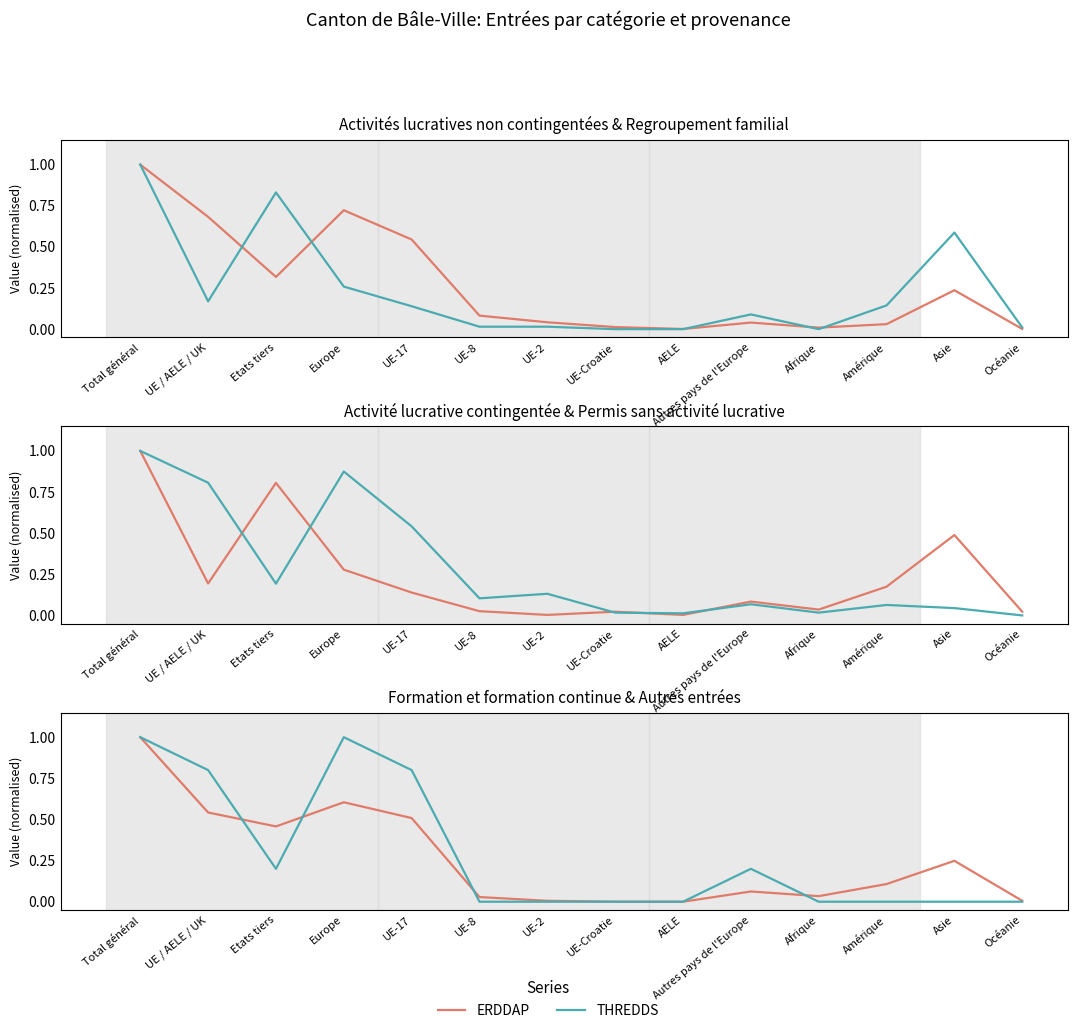

Count the THREDDS values in the range 0 to 1.

14